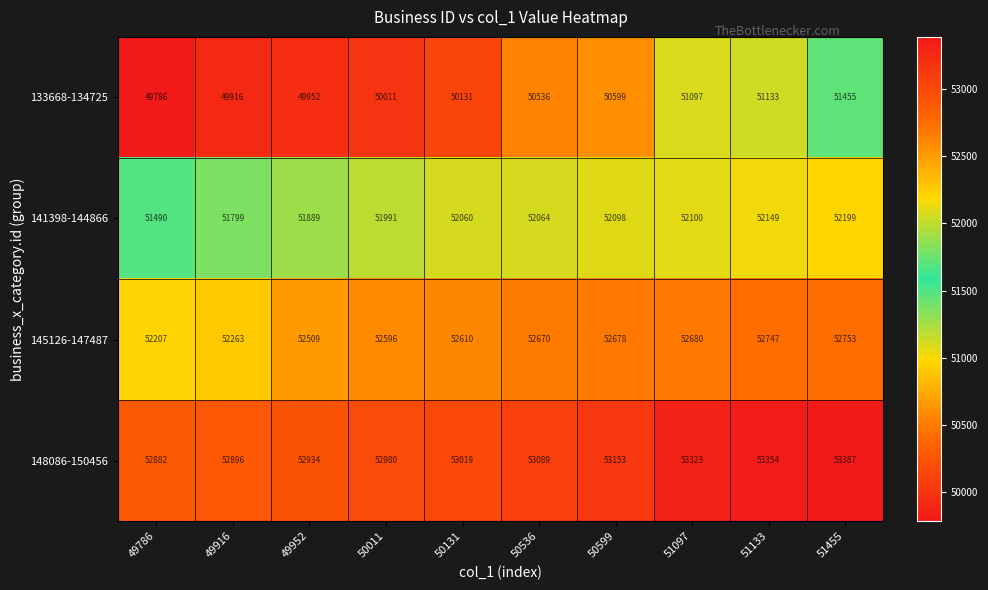

Which category has the lowest value across all series?

49786